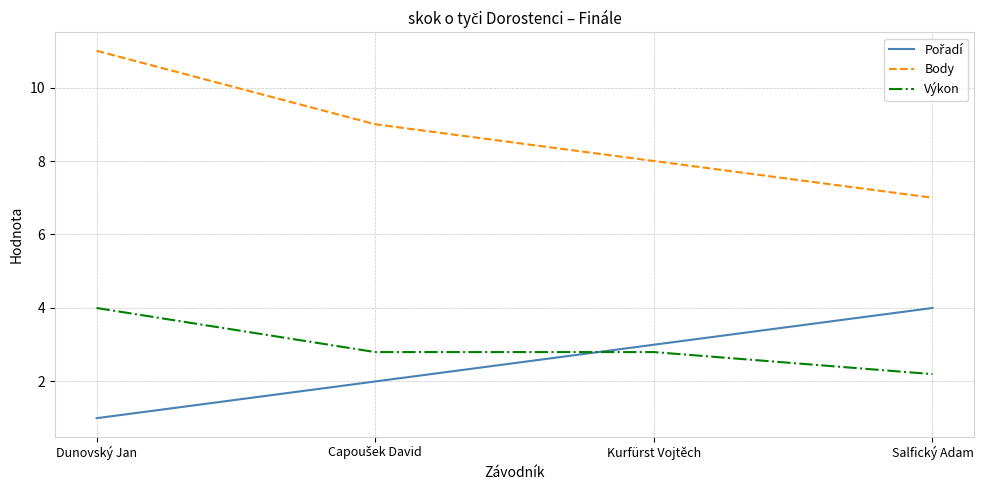

Is this an area chart (filled region under the line)?

No